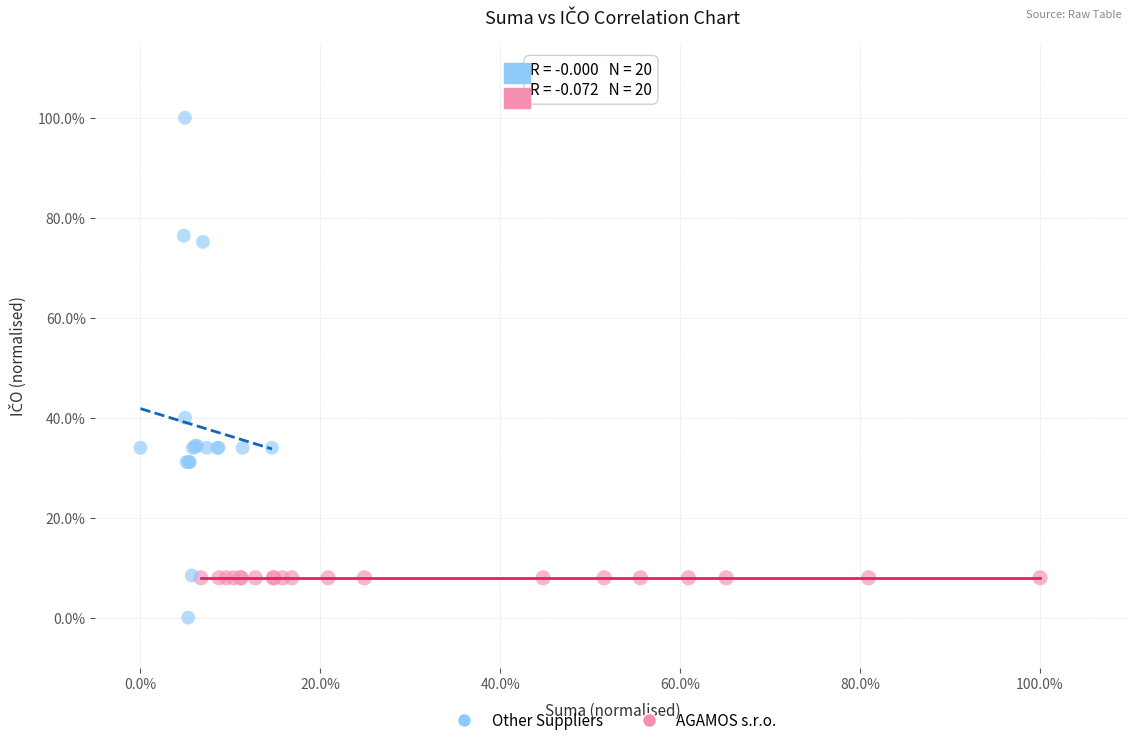

Which series reaches the maximum Y coordinate?

Other Suppliers